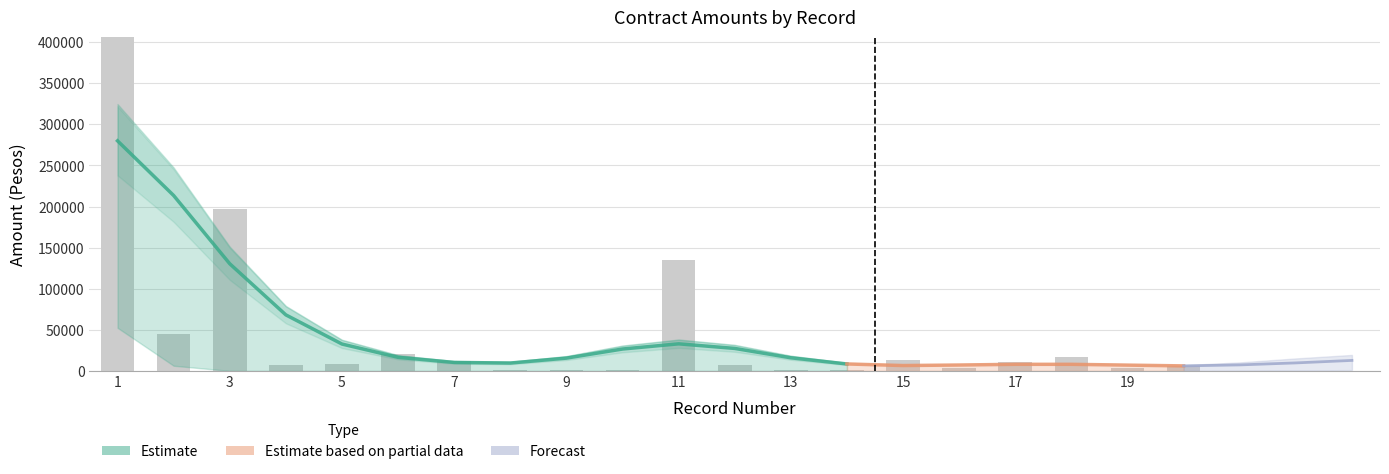

True or false: Garantias has a value of -28734.9 at 15.

False